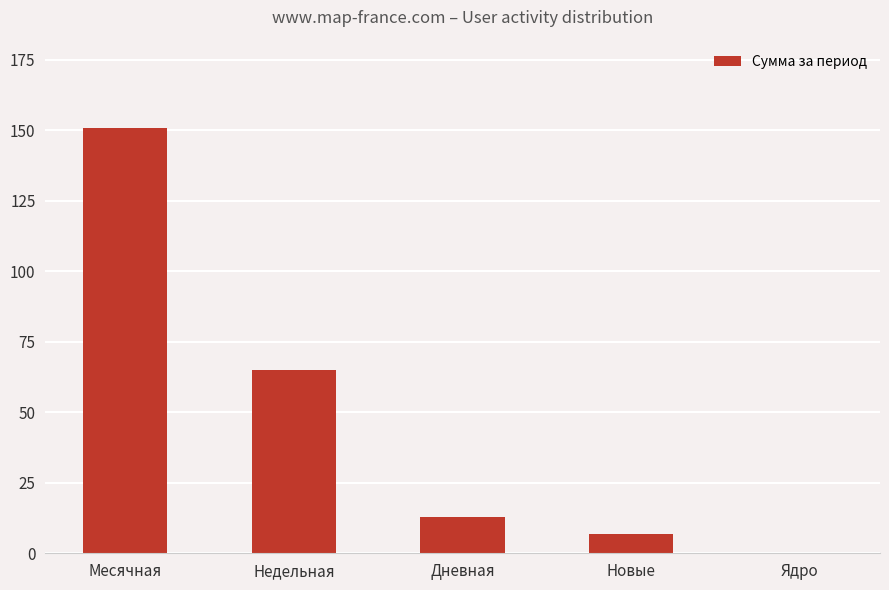

True or false: the data shows 7 at Новые.

True